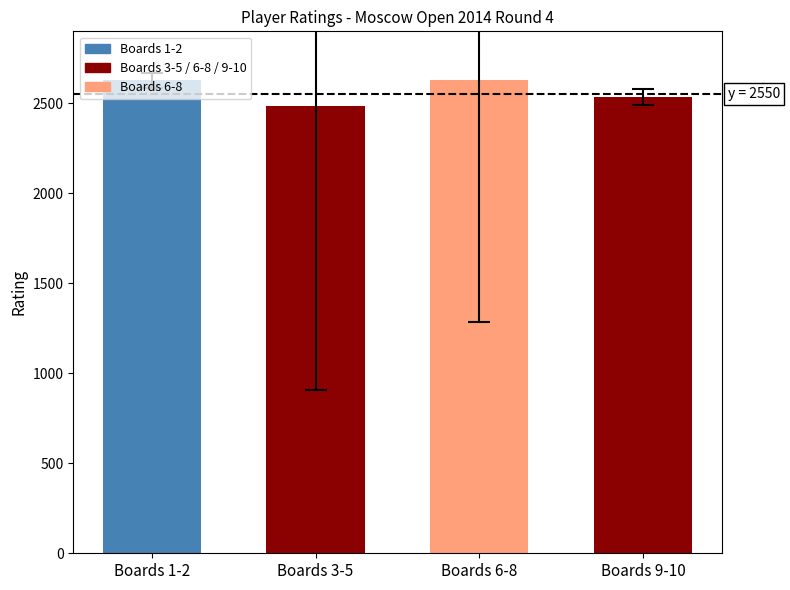

Where is the data nearest to the value 2556?

Boards 9-10